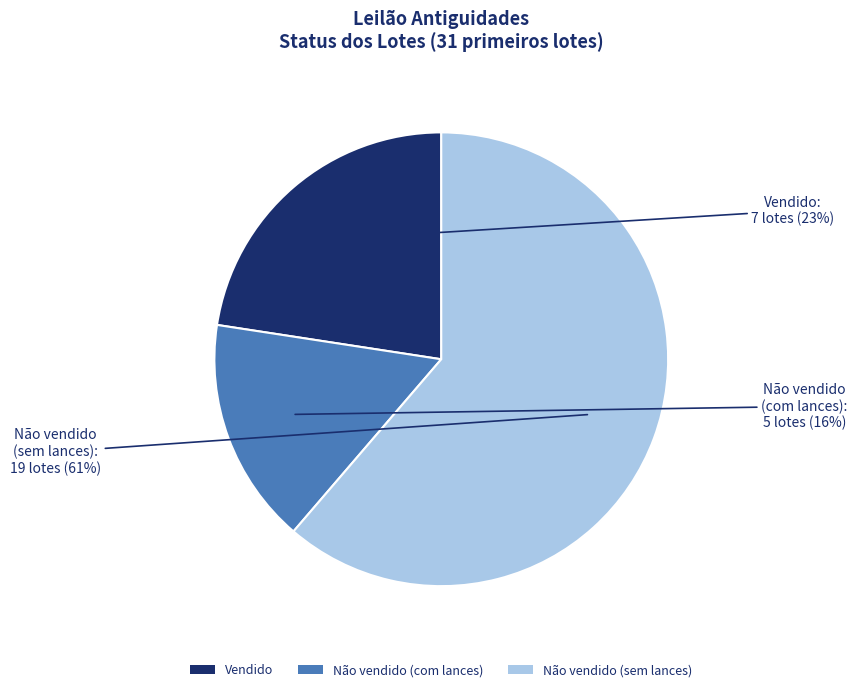

What percentage is the Não vendido (com lances) slice, to the nearest percent?

16%